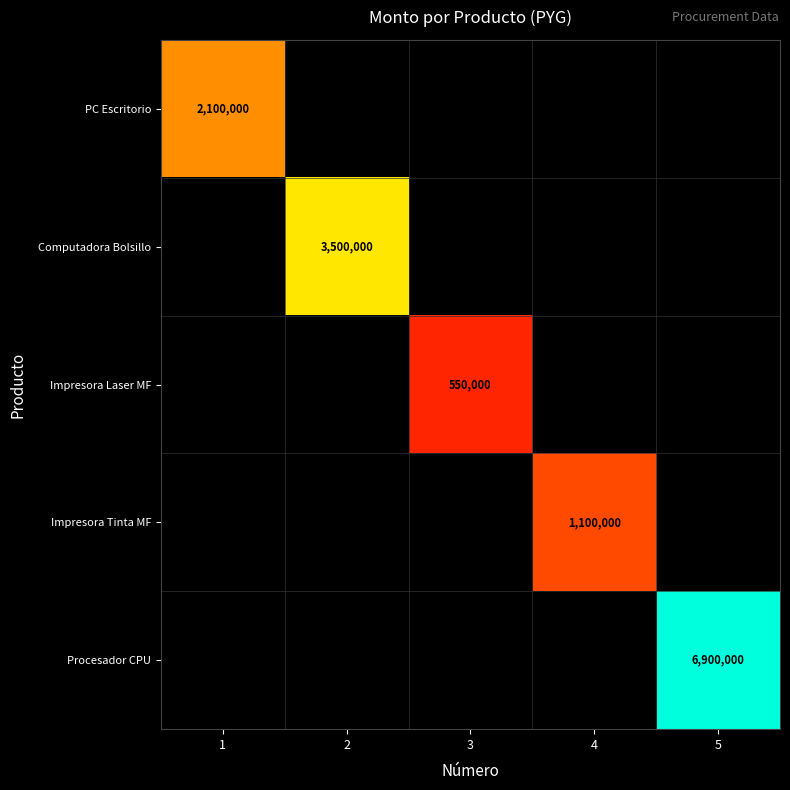

The value of Computadora Bolsillo at 2 is 1364300. True or false?

False